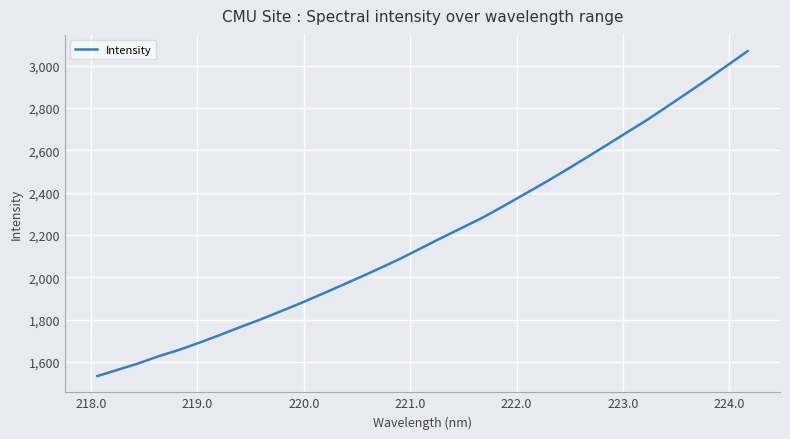

What is the difference between the maximum and minimum values?

1534.8